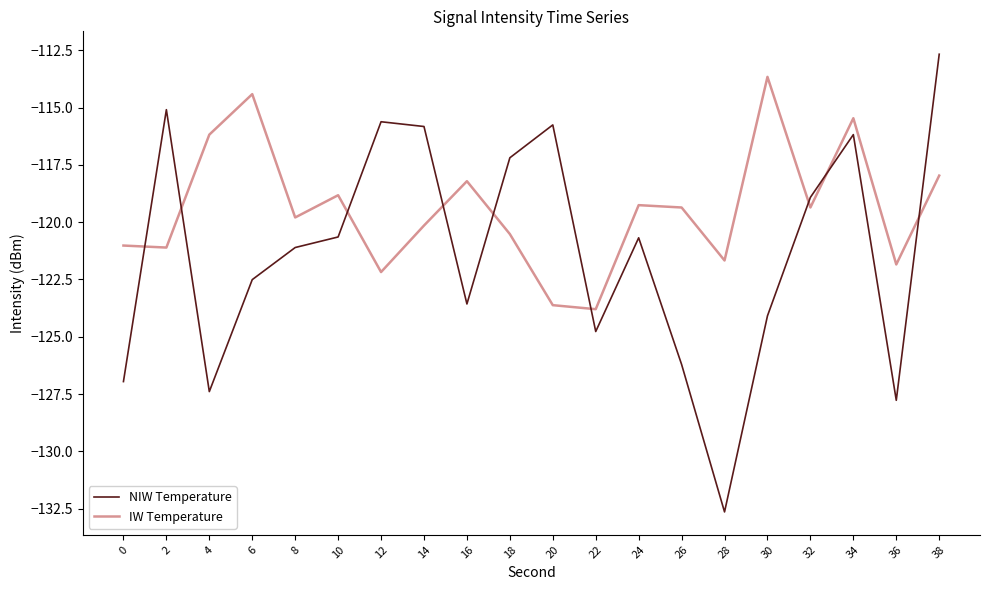

Rank the series by their maximum value, from lowest to highest.

IW Temperature, NIW Temperature